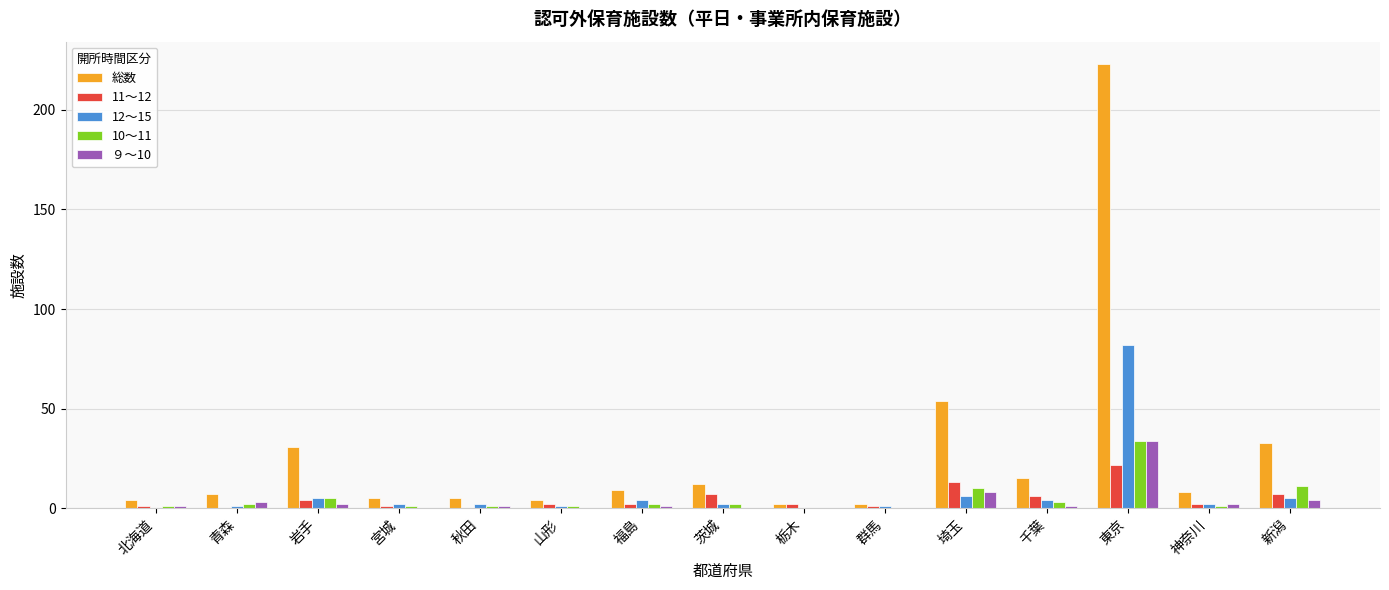

What are all the series names shown in the legend?

総数, 11～12, 12～15, 10～11, ９～10